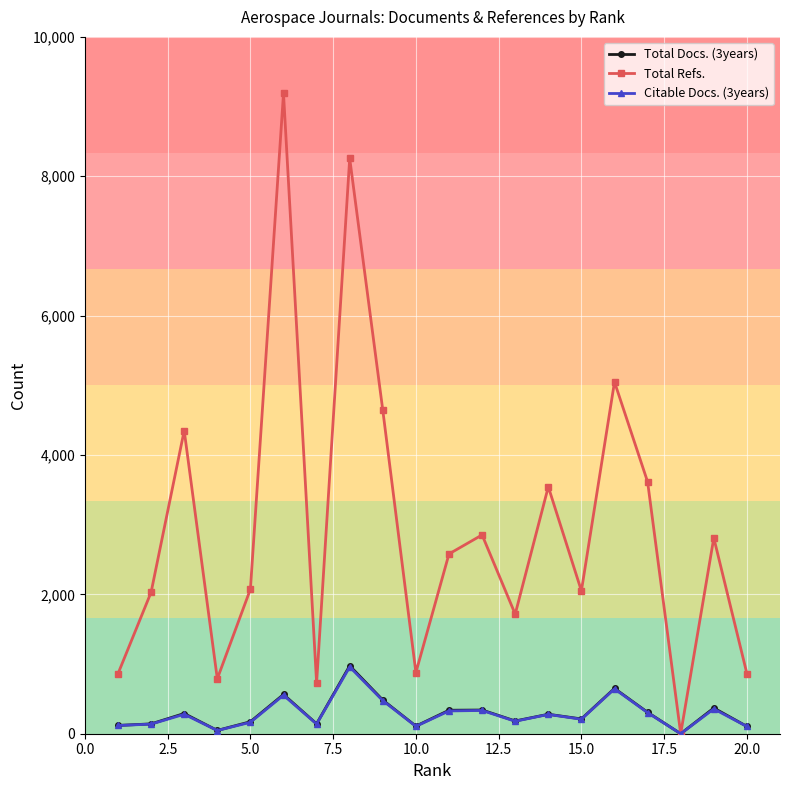

What is the difference between the maximum and minimum values in the Citable Docs. (3years) series?

959